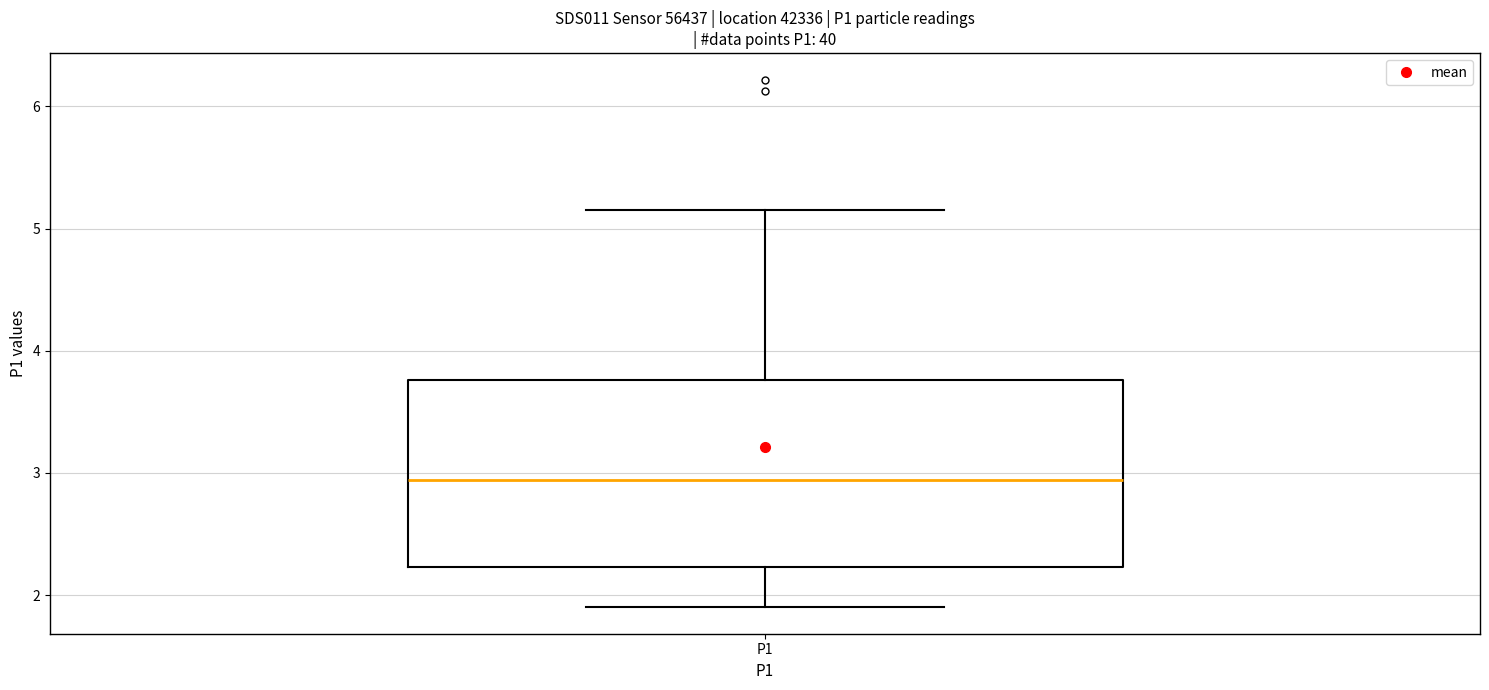

Where is the lower edge of the box for P1 on the y-axis? The values are not printed on the chart, so give them approximately, as read against the axis.

2.2